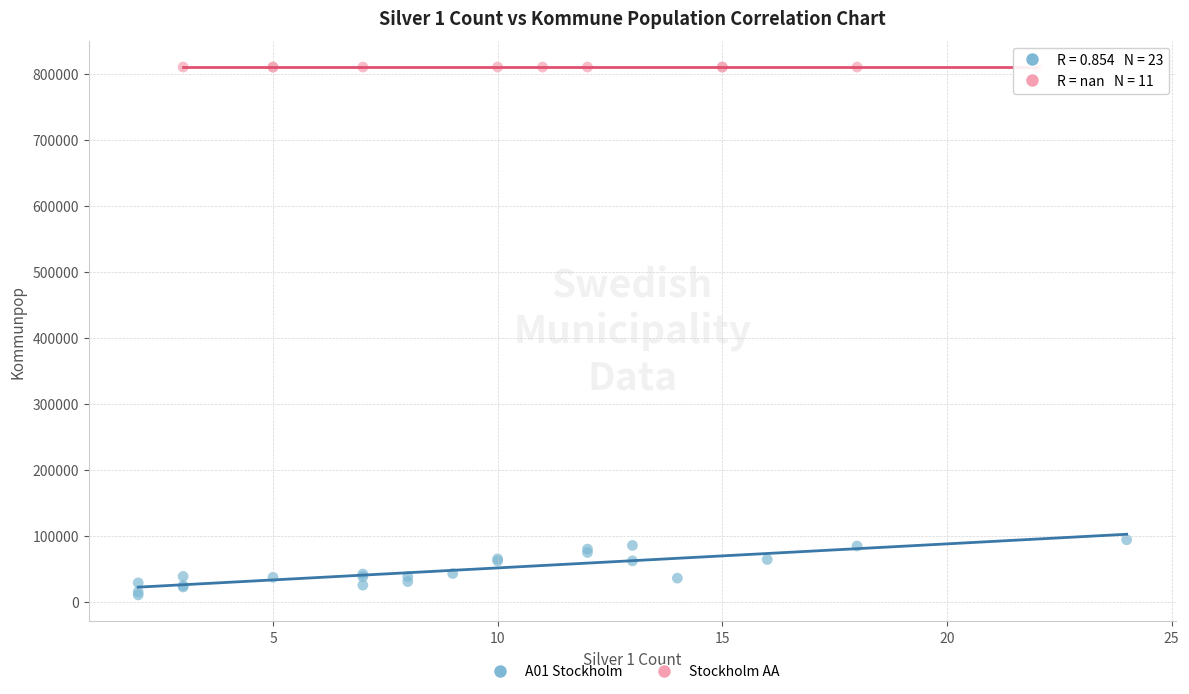

Which series reaches the maximum Y coordinate?

Stockholm AA